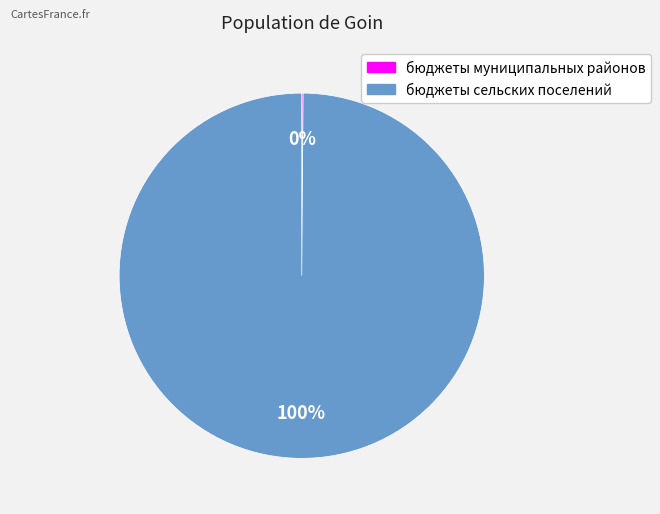

Is there any slice that represents more than half of the pie?

Yes